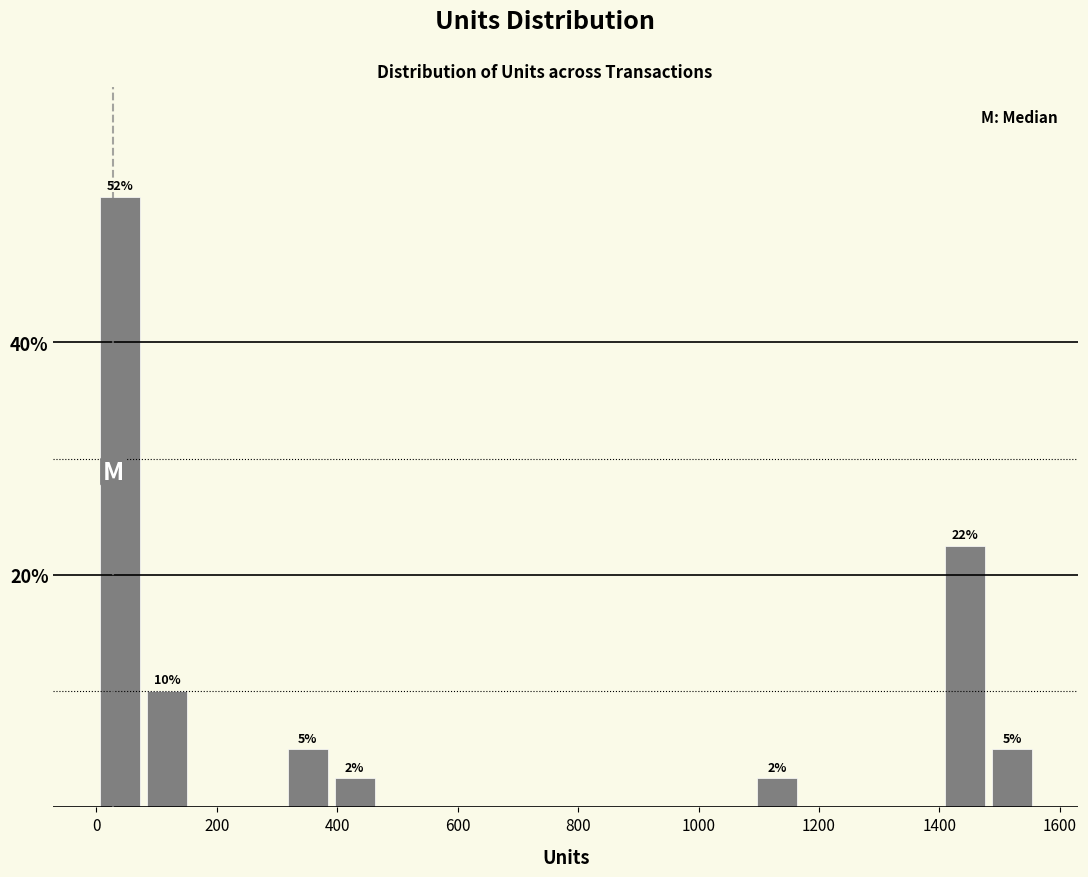

Read against the x-axis, roughly where is the centre of the tallest bar?

40